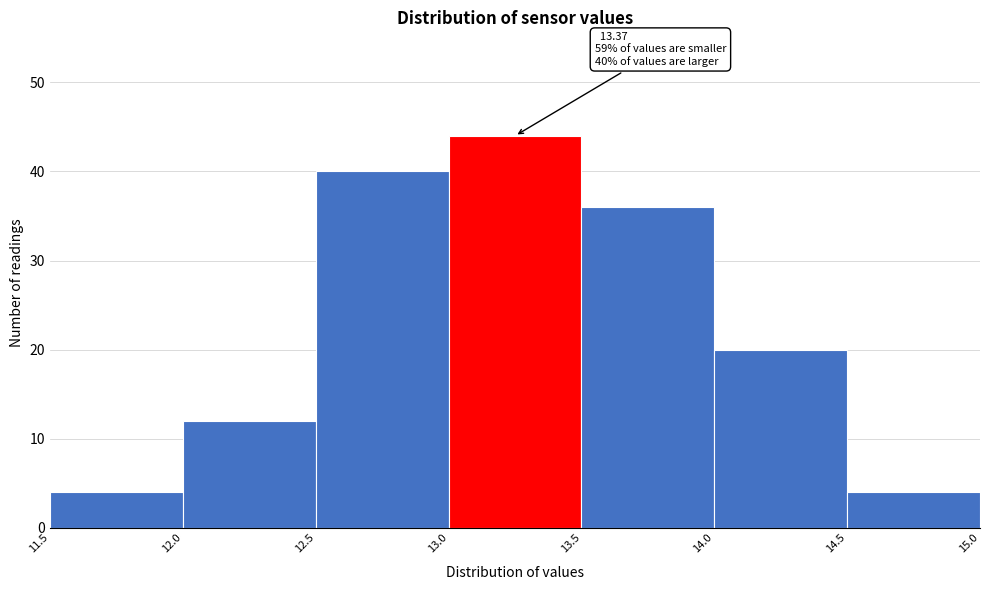

Over which range of the x-axis is the bar tallest?

13.0 to 13.5